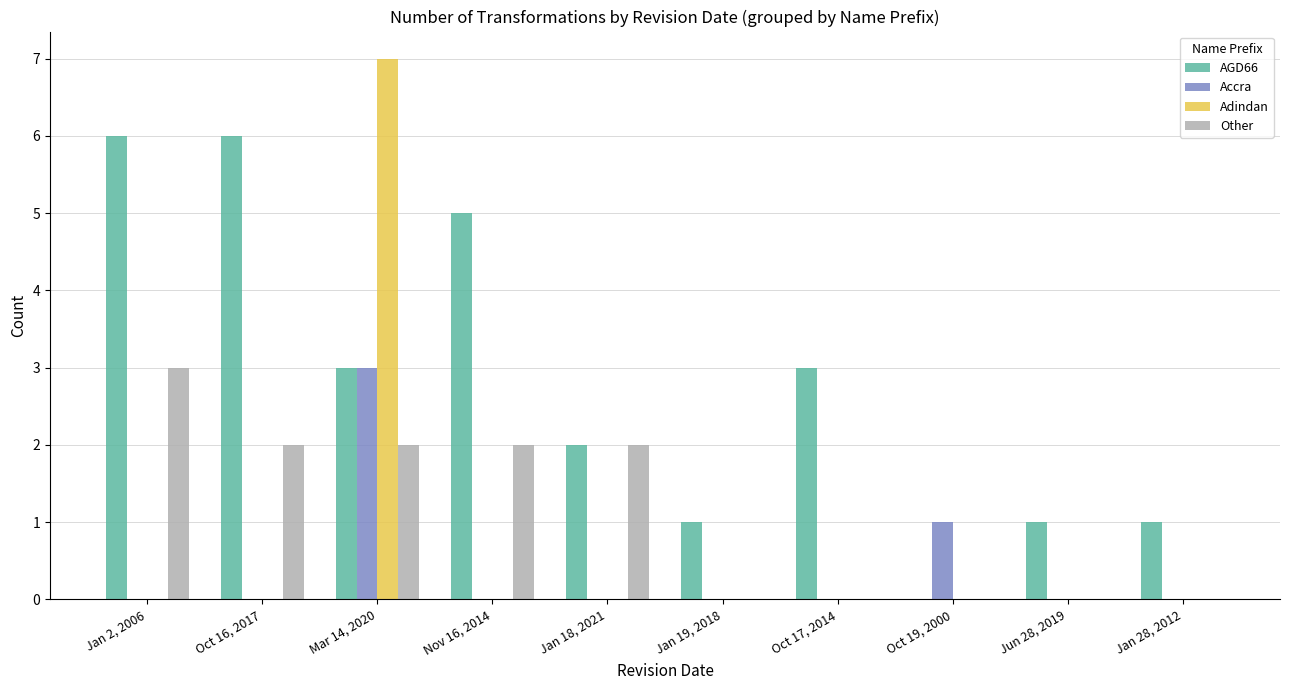

Which series has the largest total across all categories?

AGD66